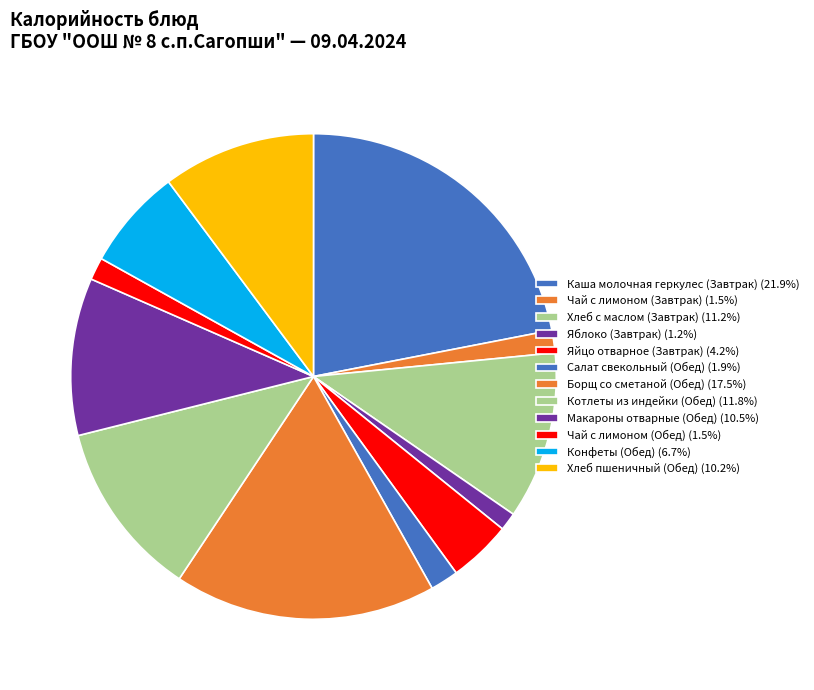

Between Каша молочная геркулес (Завтрак) and Макароны отварные (Обед), which is larger?

Каша молочная геркулес (Завтрак)